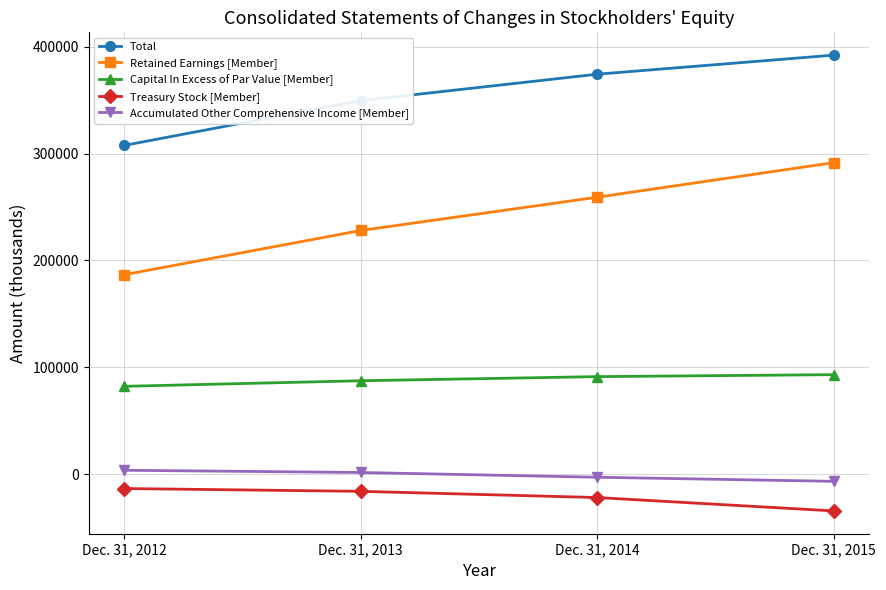

How many Accumulated Other Comprehensive Income [Member] values are between -2652 and 3879?

3